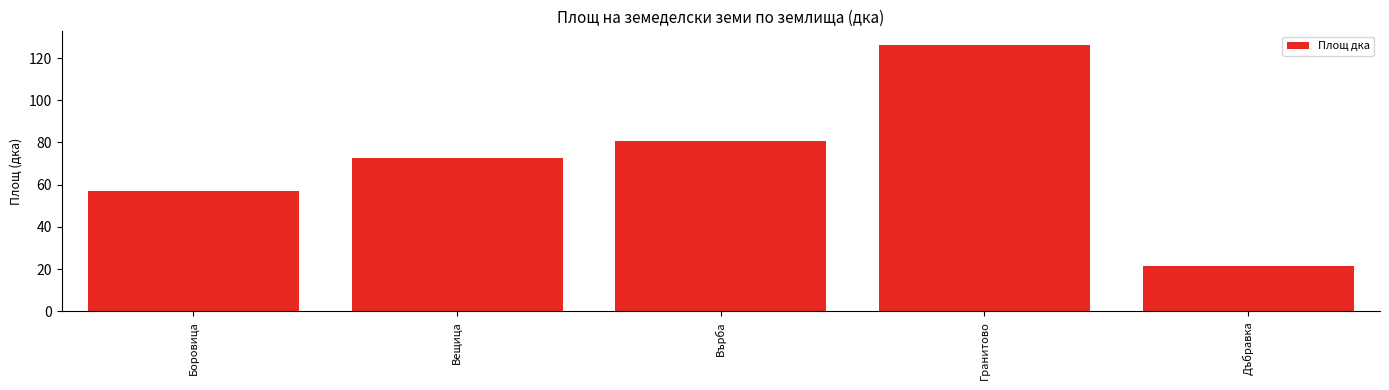

Which has a higher value, Гранитово or Върба?

Гранитово